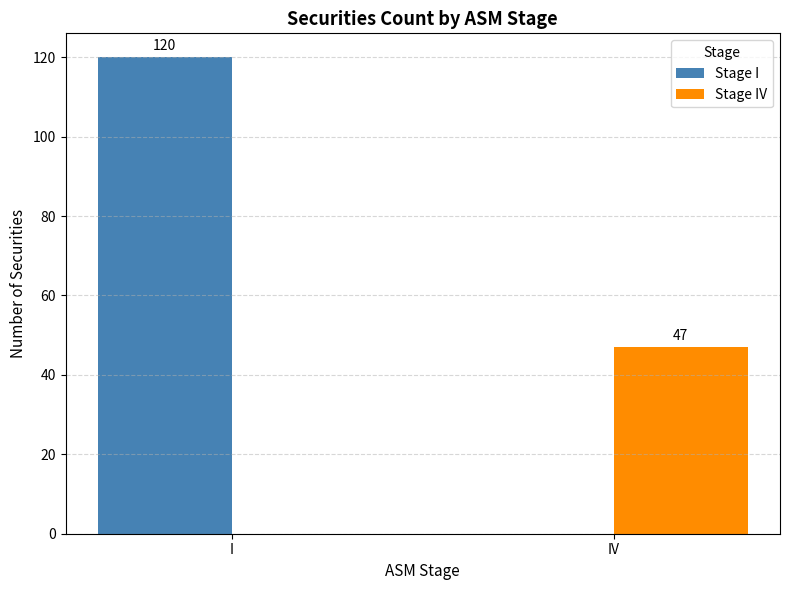

What are all the series names shown in the legend?

Stage I, Stage IV